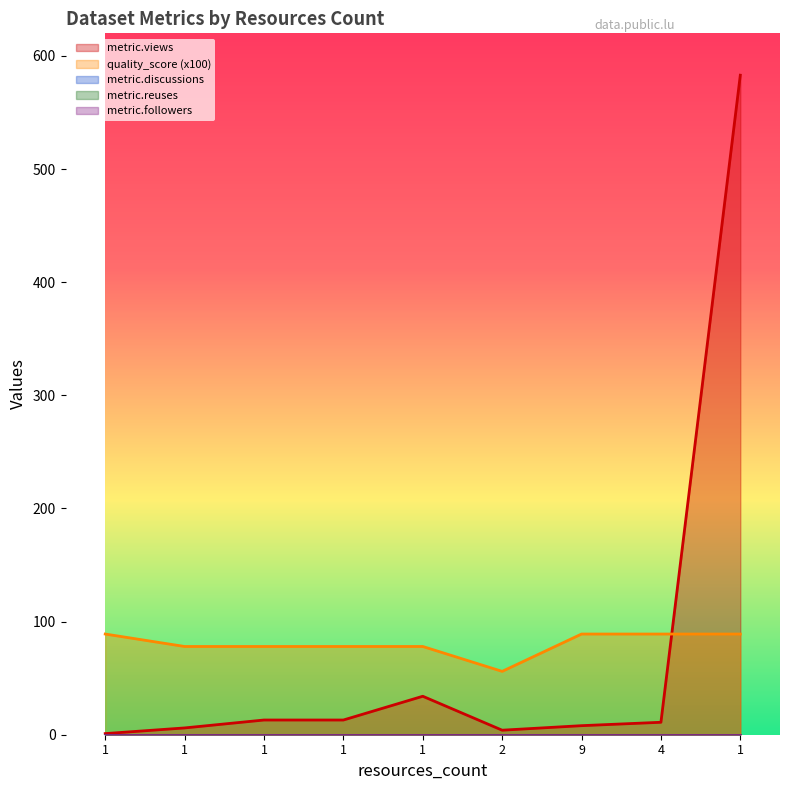

At which category does metric.views reach its first local valley?

2